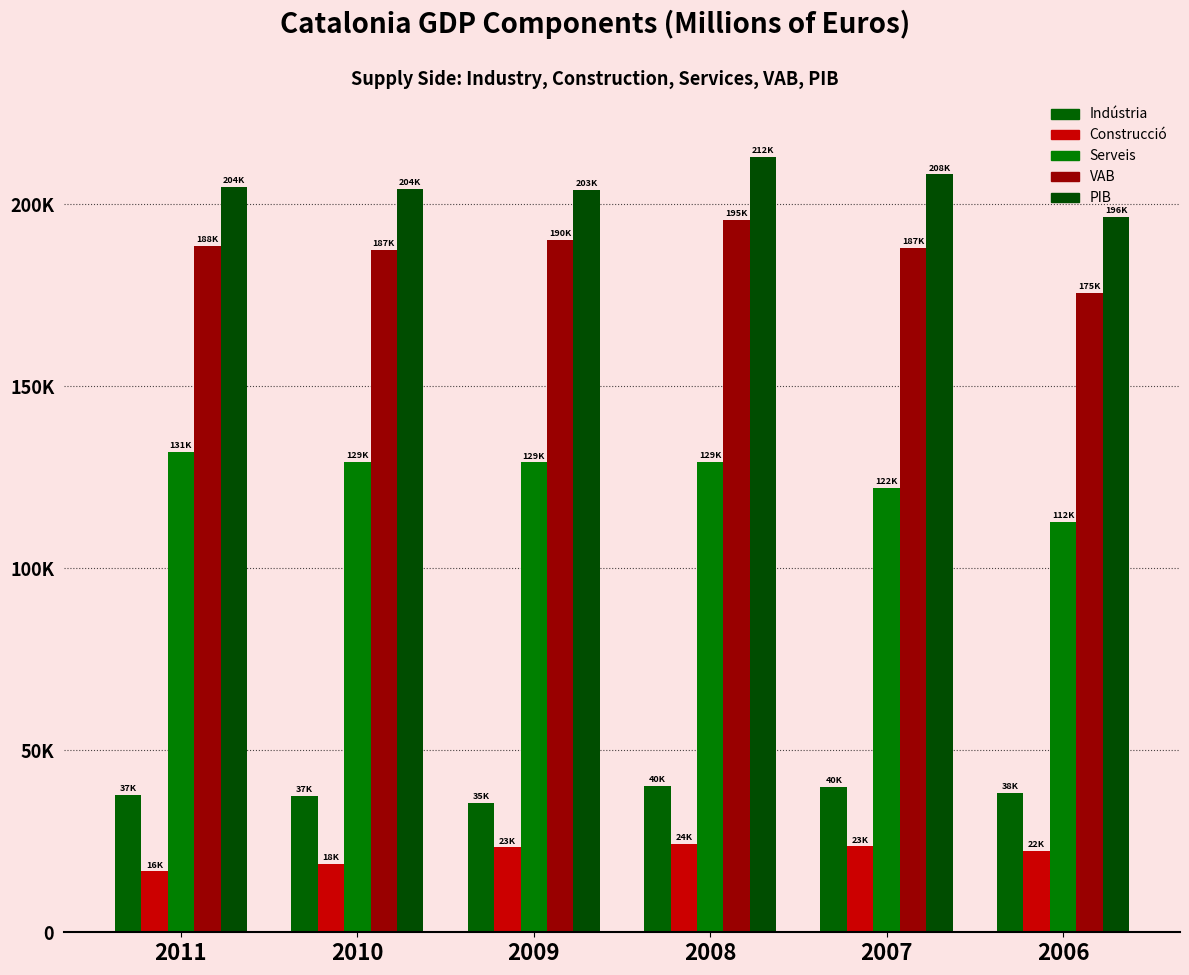

What is the total value across all series at 2009?

581962